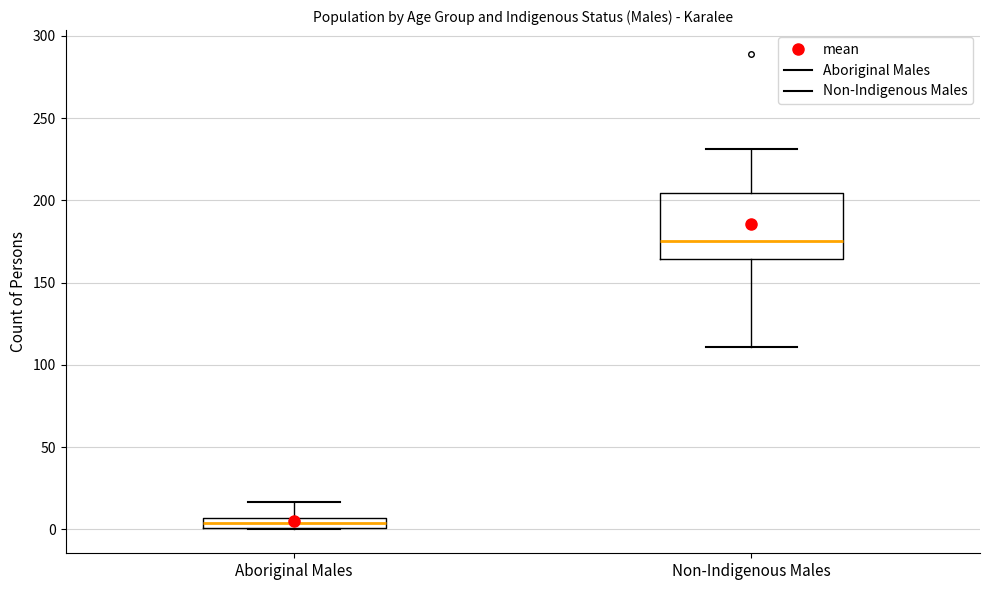

Which box's median line is the highest?

Non-Indigenous Males